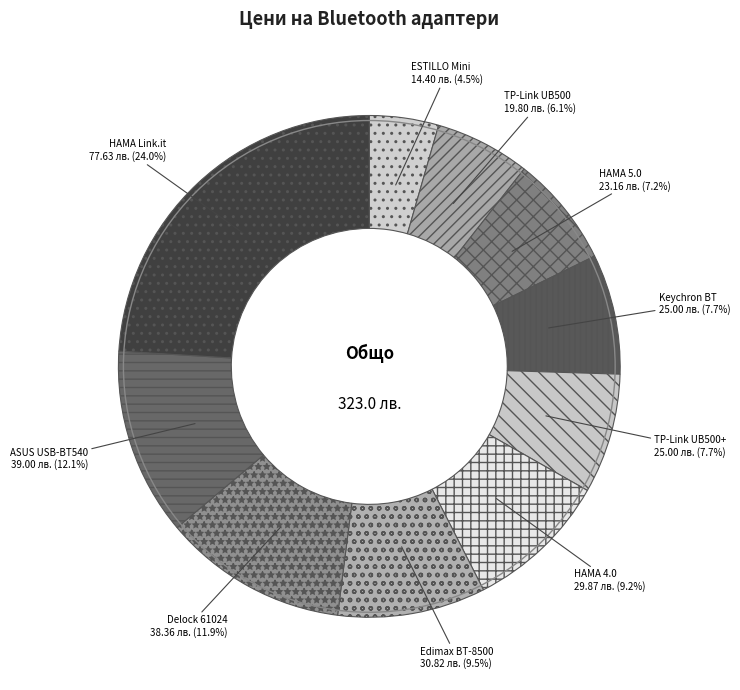

How many segments does this pie chart have?

10